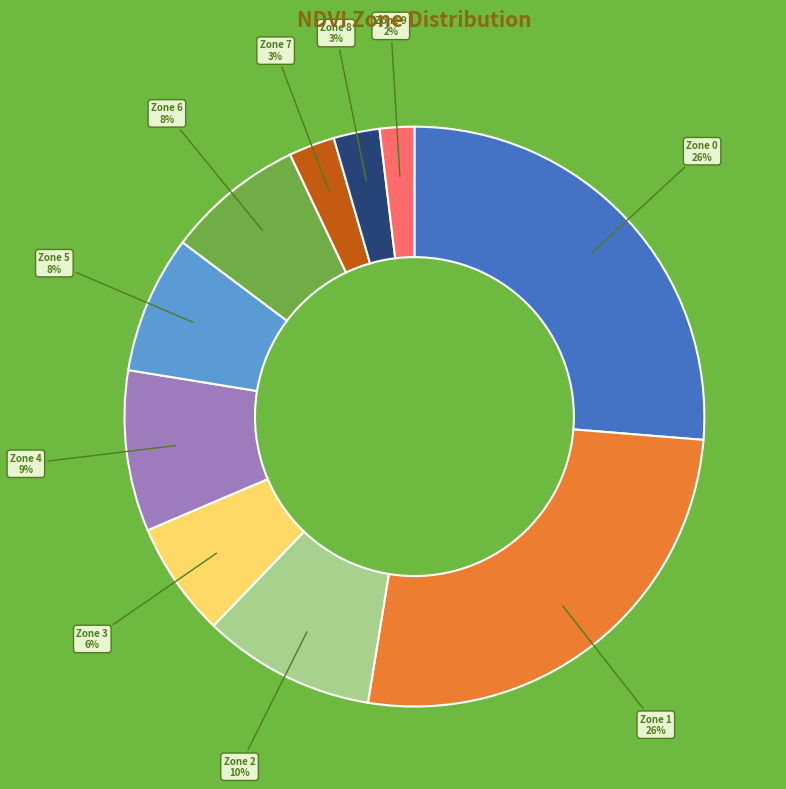

Is Zone 5 the majority of the pie?

No